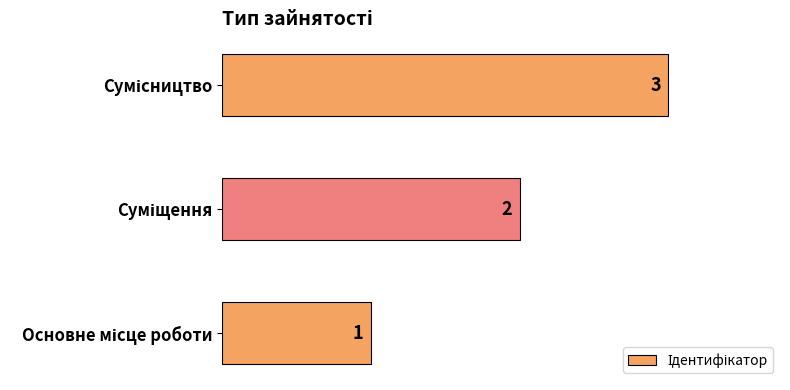

Count the values in the range 1 to 3.

3